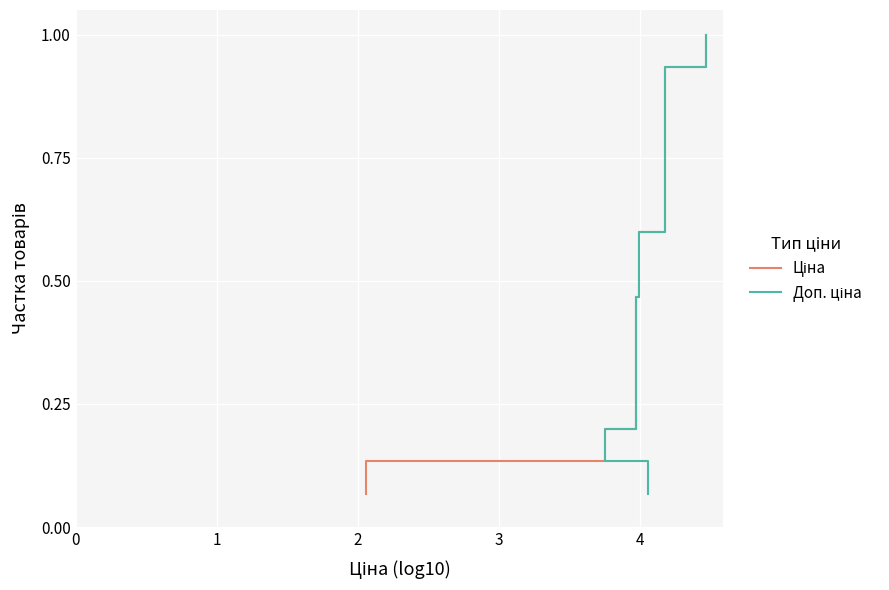

Does the chart display data point markers on the line(s)?

No